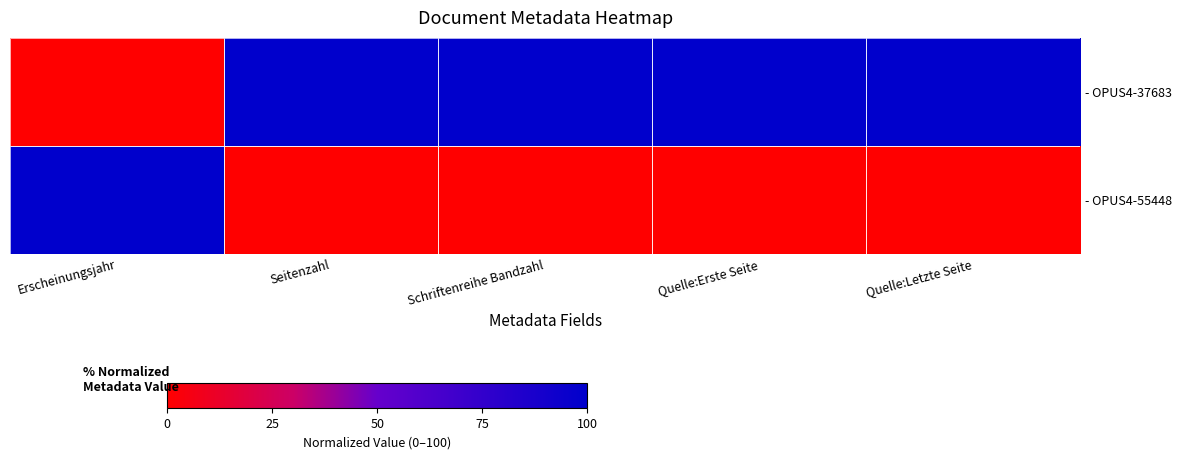

List the series in order of their peak value, lowest first.

- OPUS4-37683, - OPUS4-55448